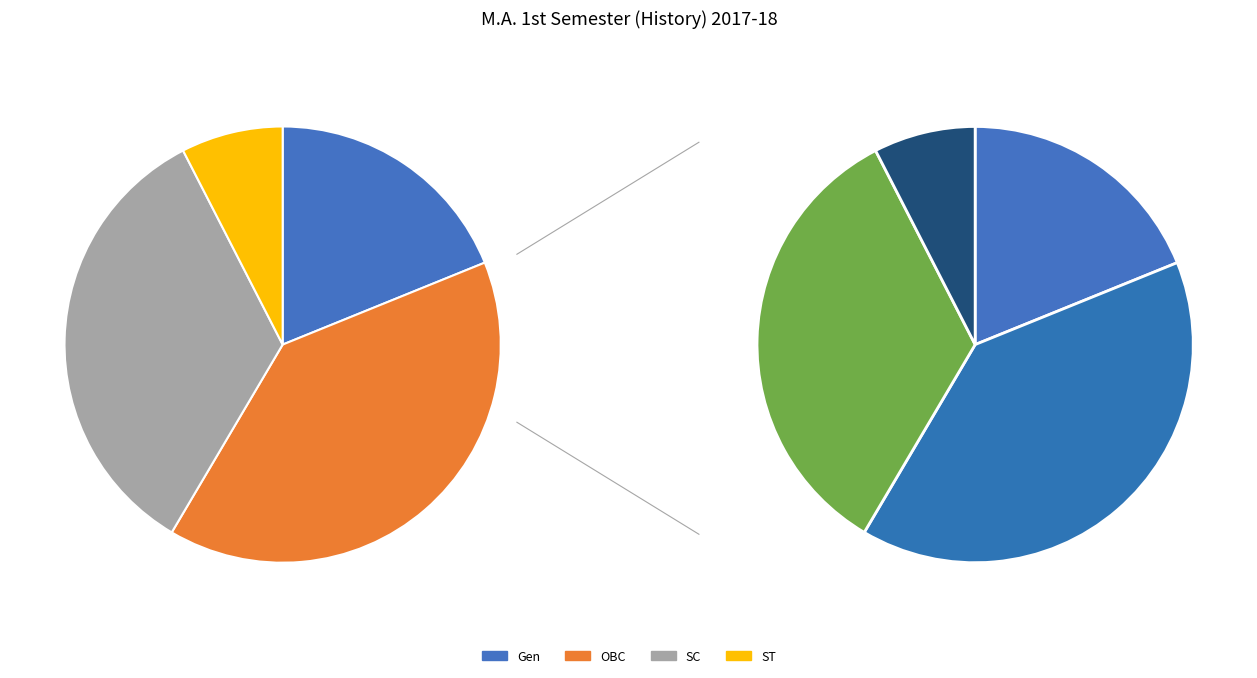

Count the number of slices in the pie.

4